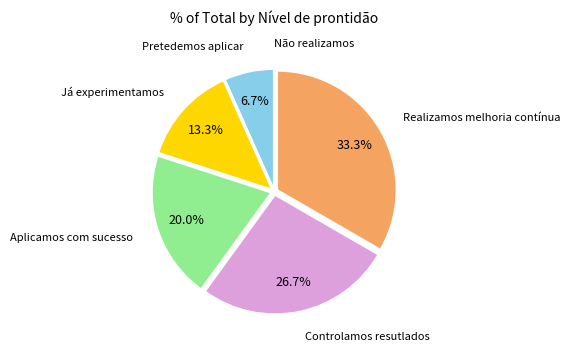

Is there any slice that represents more than half of the pie?

No